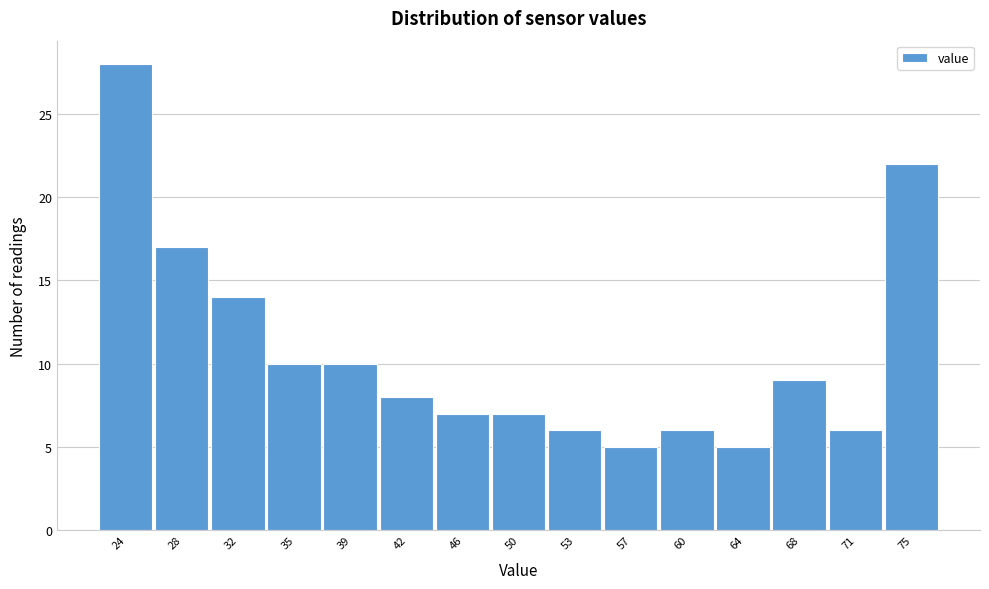

Reading left to right, list all the values displayed in this chart.

24=28	28=17	32=14	35=10	39=10	42=8	46=7	50=7	53=6	57=5	60=6	64=5	68=9	71=6	75=22